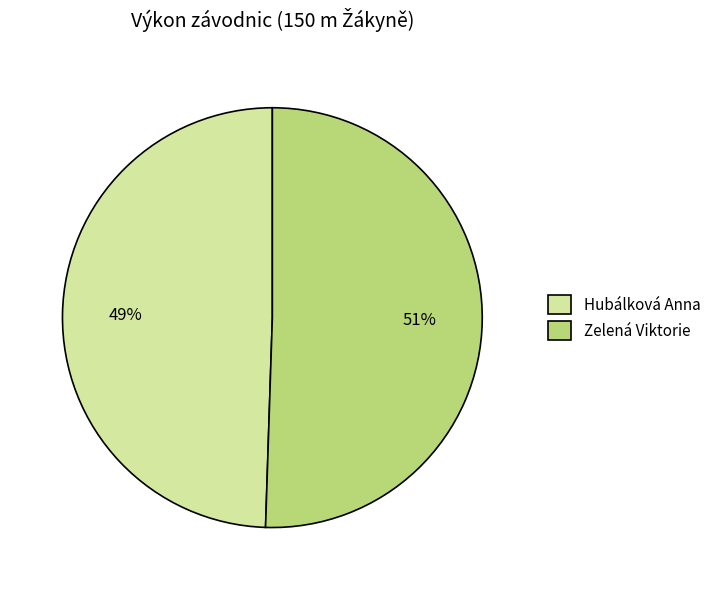

Rank the categories by value from highest to lowest.

Zelená Viktorie, Hubálková Anna